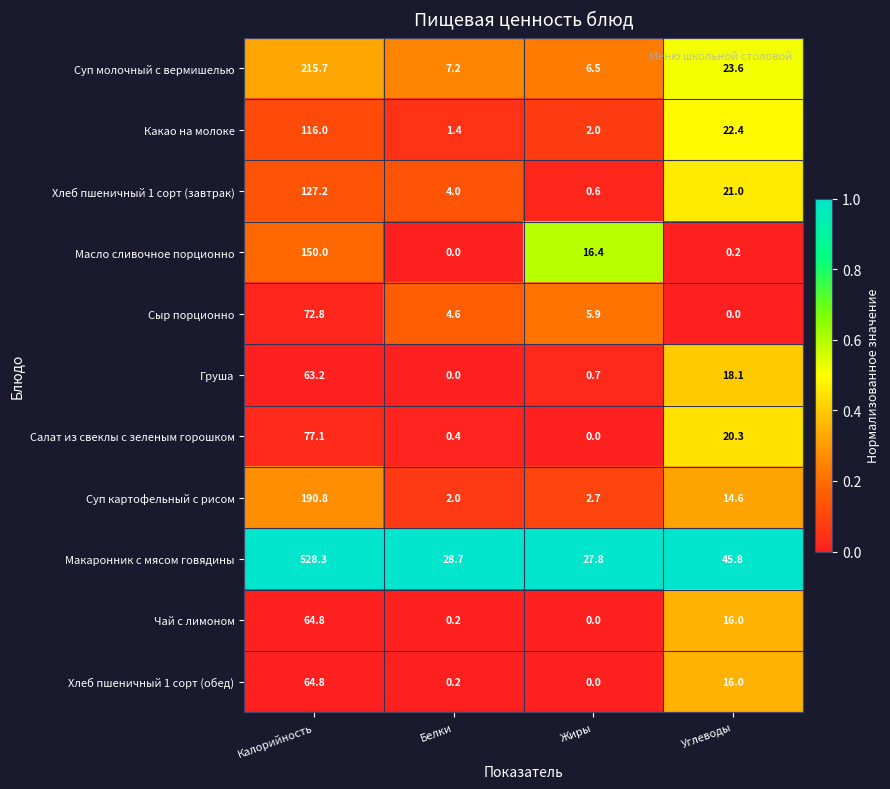

Is it true that Сыр порционно equals 4.6 at Белки?

True